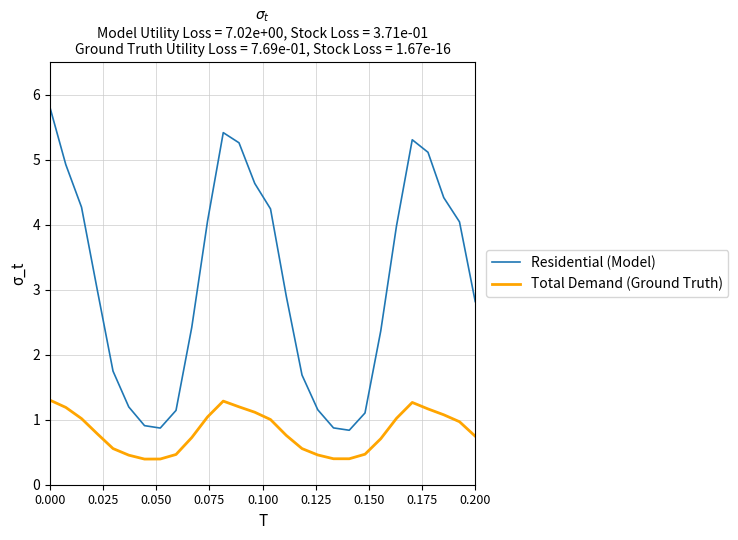

What is the greatest value displayed?

5.8